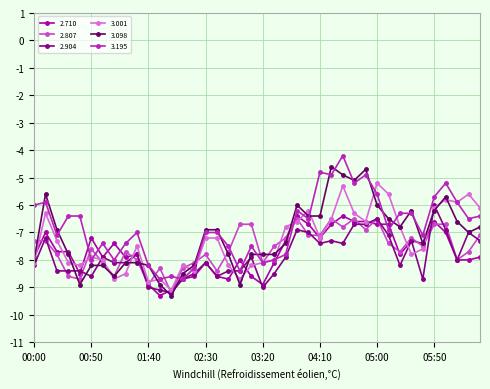

What is the value of the 3.098 point at the 26th from the left?

-6.4